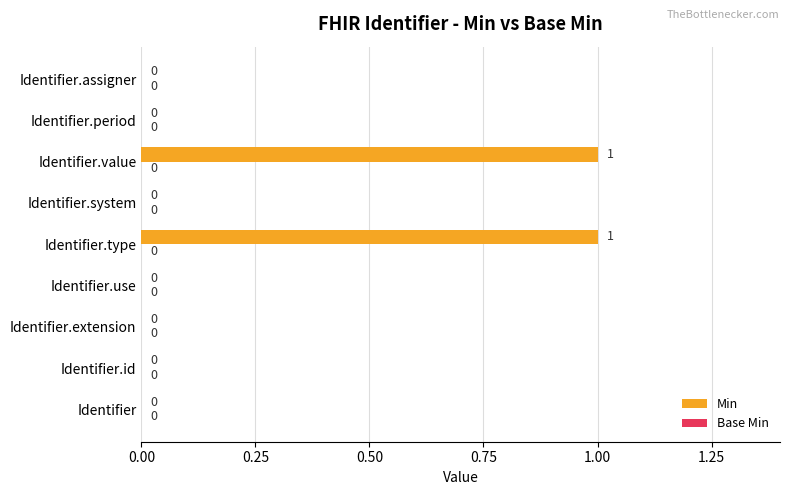

Between Identifier.assigner and Identifier.value, which is larger?

Identifier.value